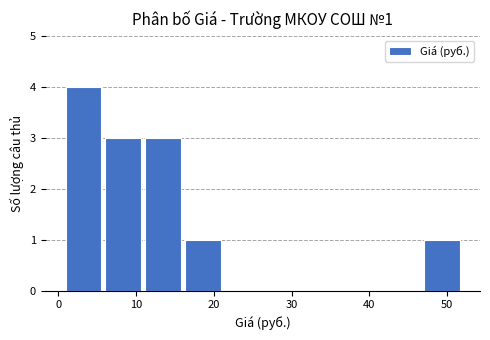

Which range on the x-axis has the tallest bar?

1 to 6